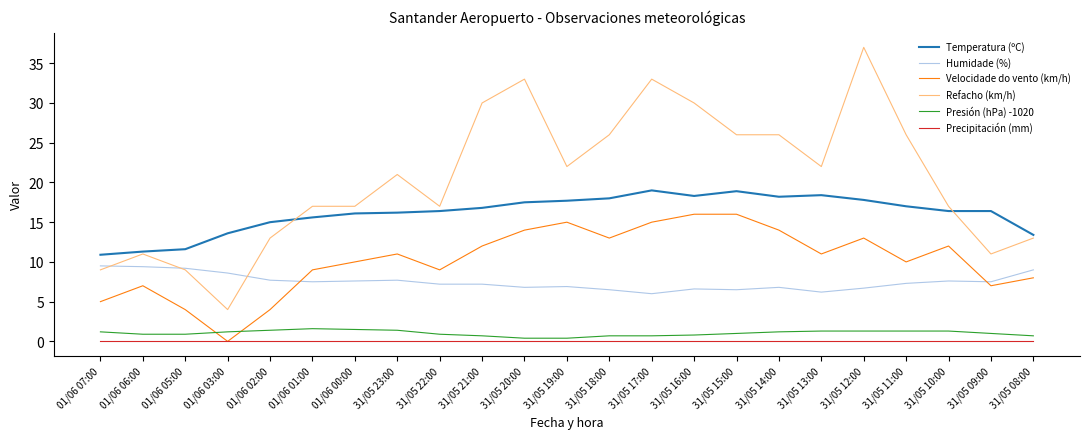

What is the greatest value displayed?

37.0